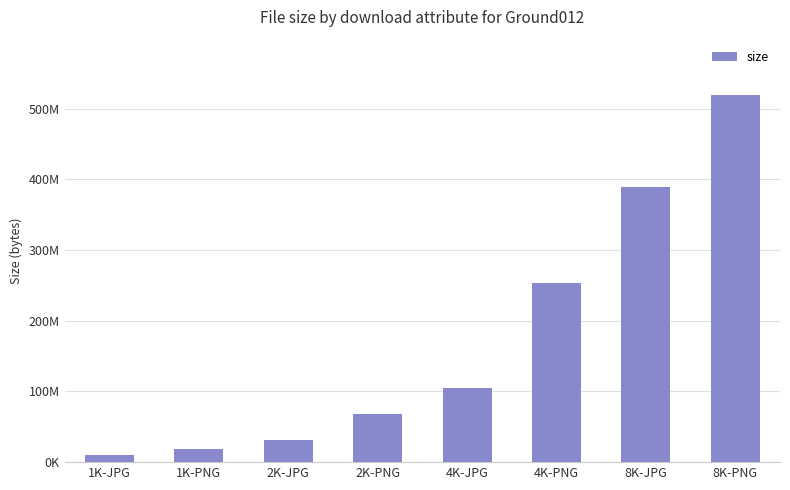

Are the bars horizontal?

No